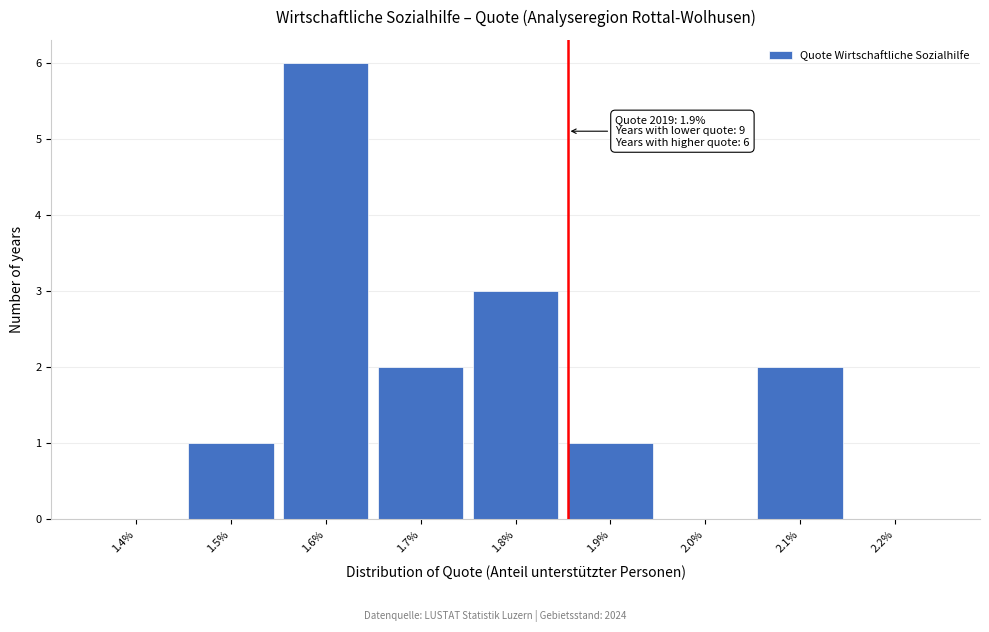

Reading right to left, list all the values displayed in this chart.

2.2%=0	2.1%=2	2.0%=0	1.9%=1	1.8%=3	1.7%=2	1.6%=6	1.5%=1	1.4%=0